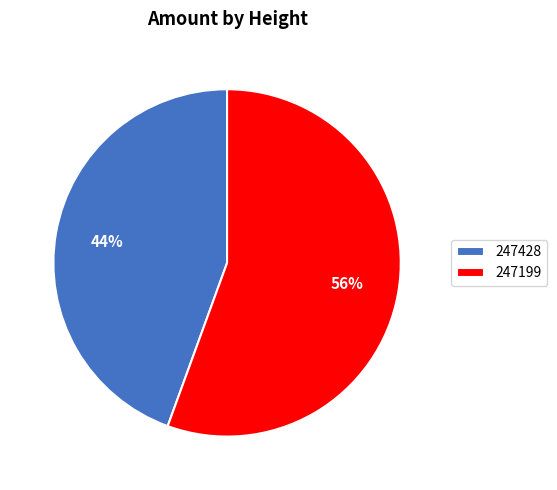

Count the number of slices in the pie.

2